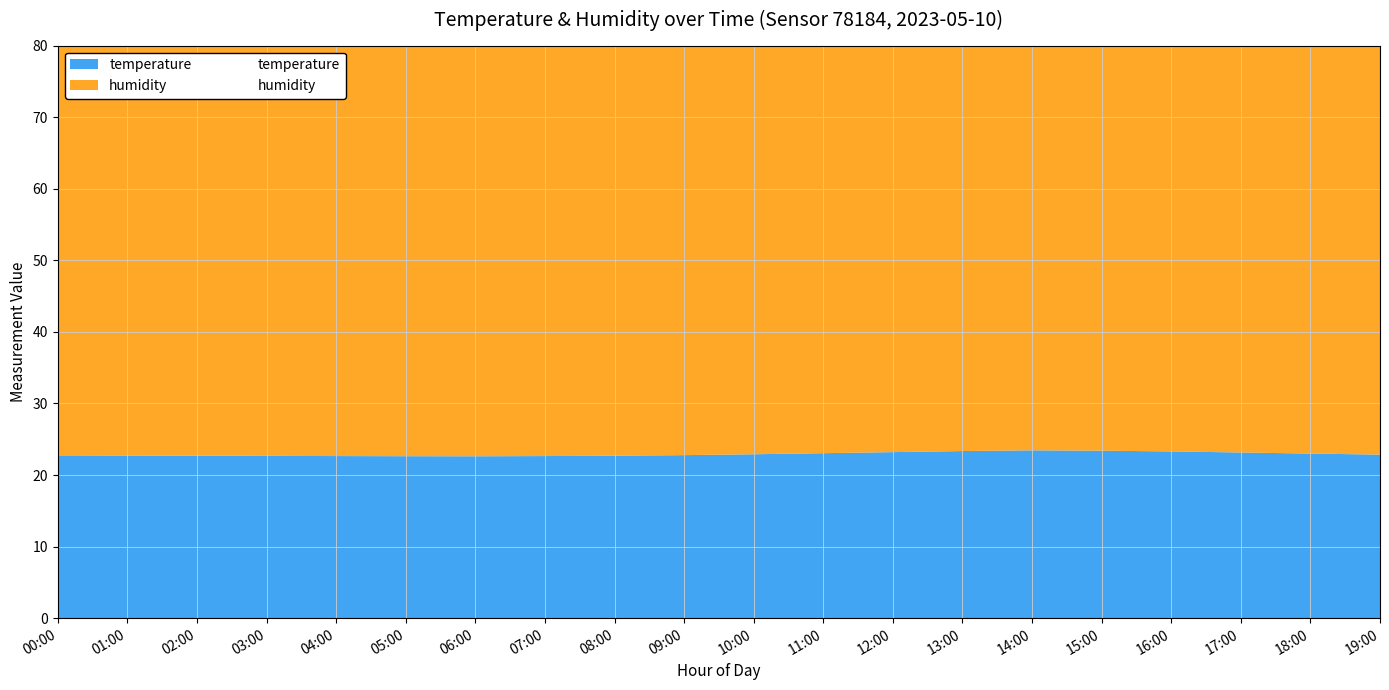

What is the value of the humidity point at the 4th from the left?

59.4